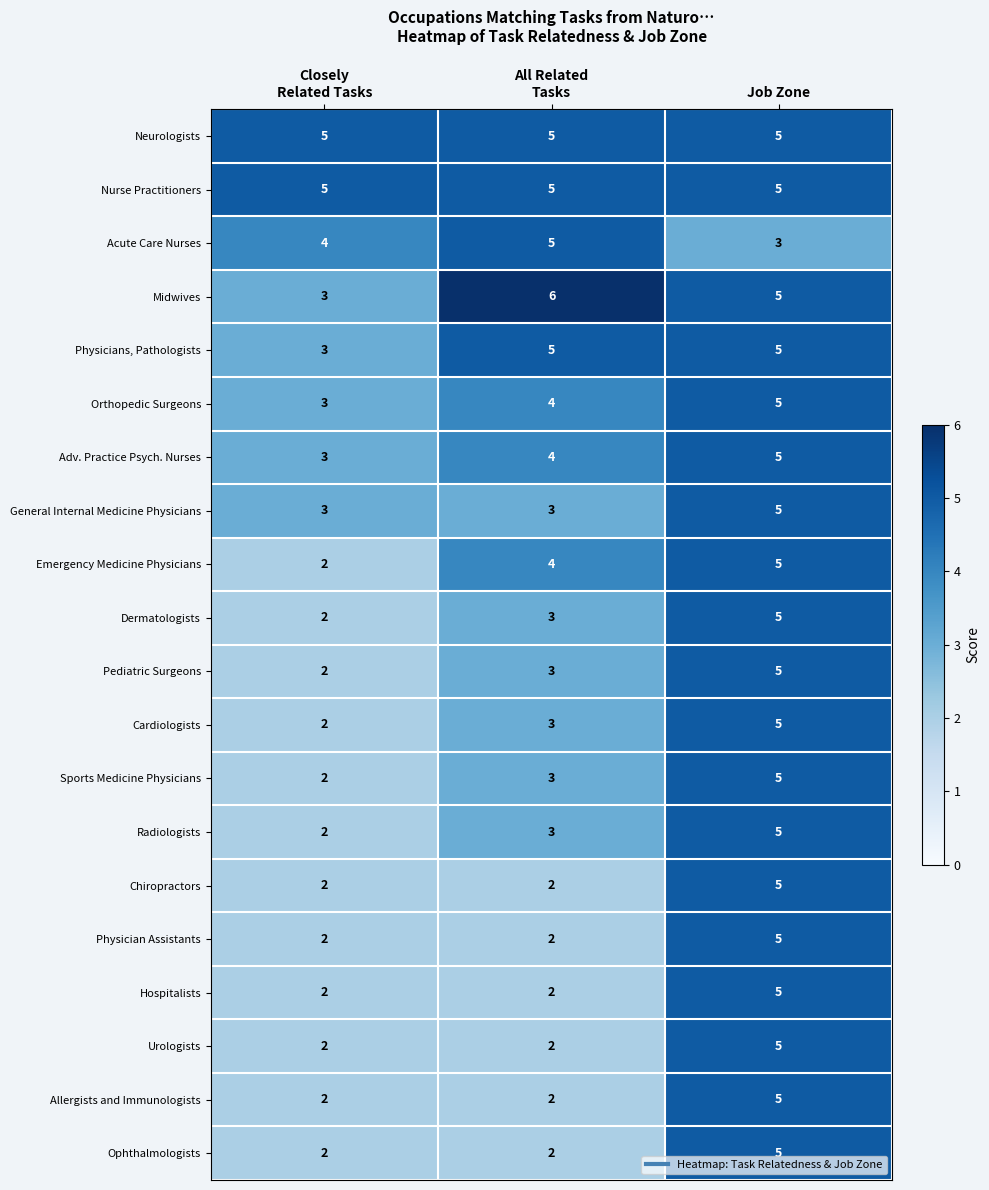

What is the sum of all Hospitalists values?

9